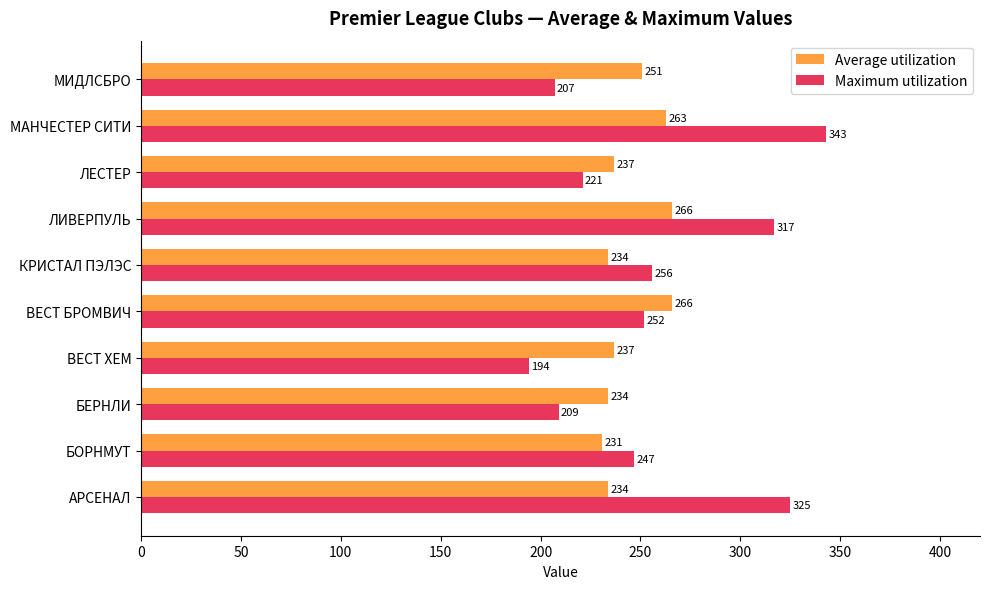

Where is Maximum utilization nearest to the value 268?

КРИСТАЛ ПЭЛЭС